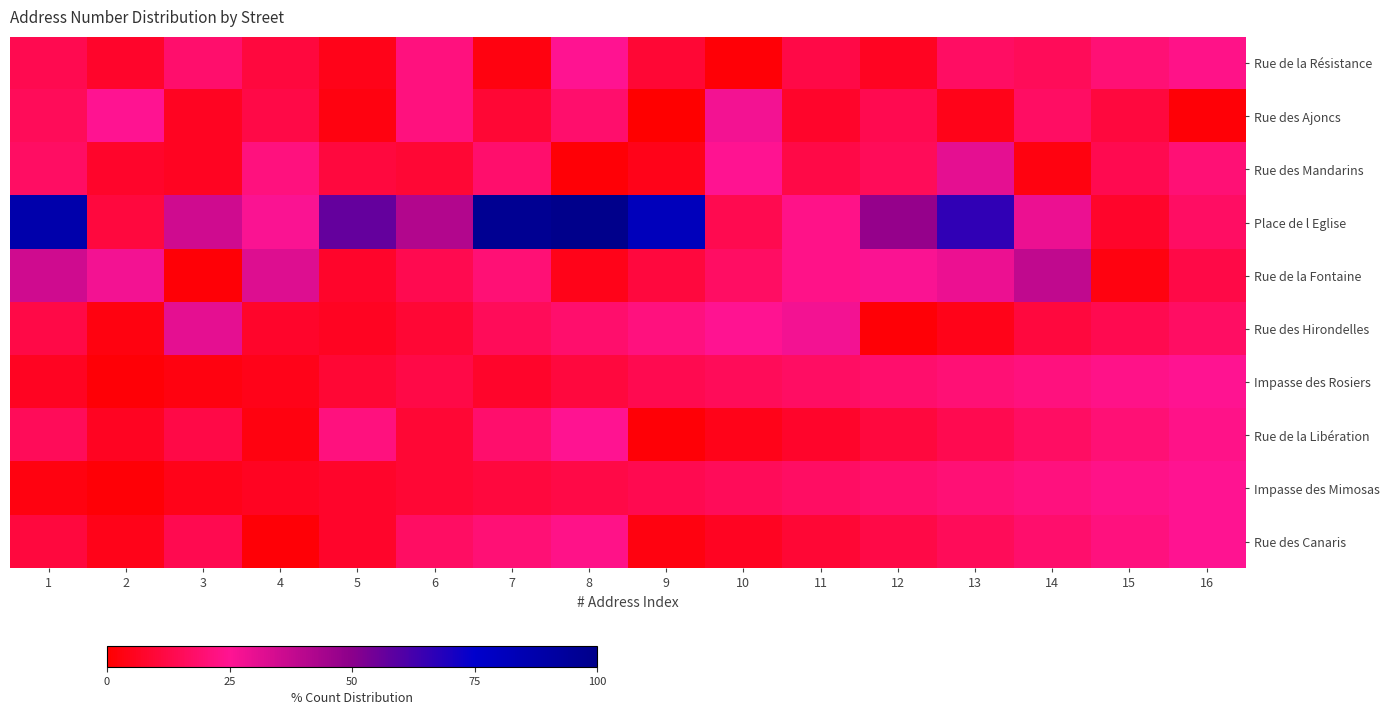

Between 13 and 16, which series saw the biggest shift?

Place de l Eglise